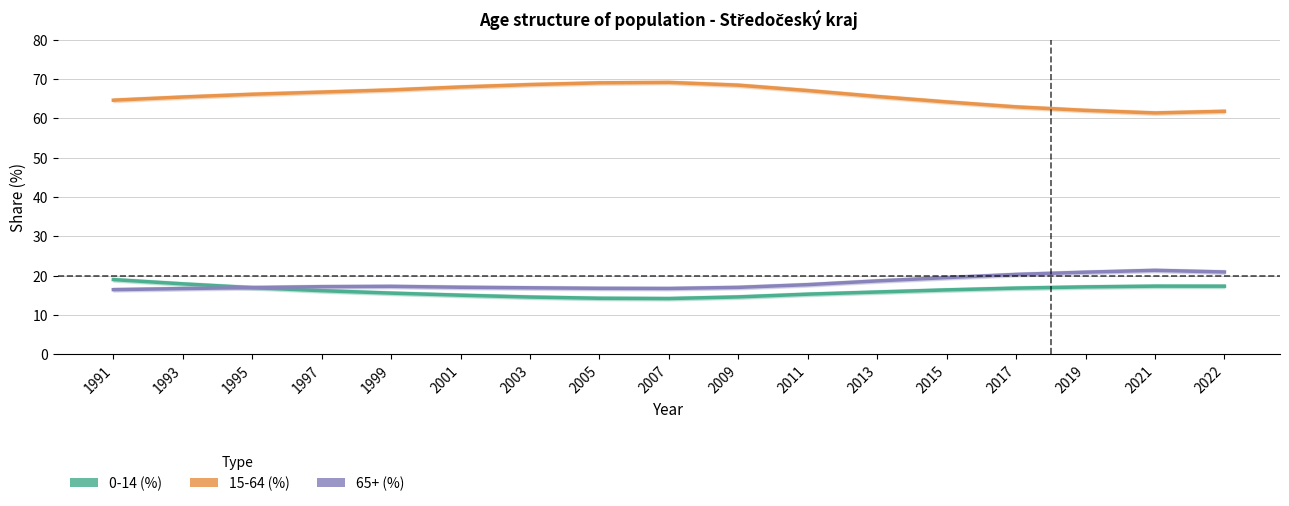

Read the 15-64 (%) value at 2005.

69.0